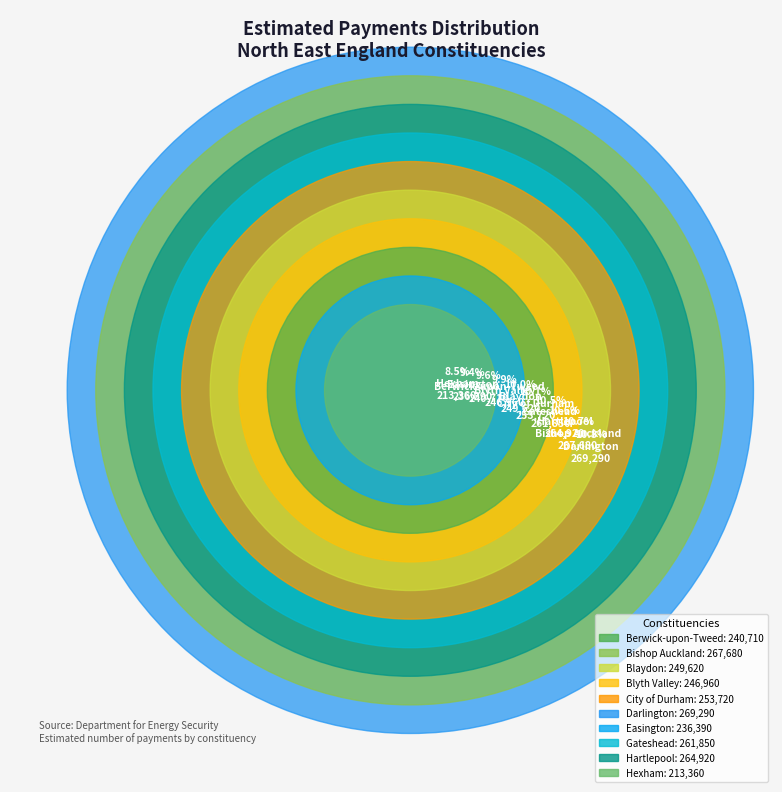

To the nearest percent, what portion does Hartlepool represent?

11%